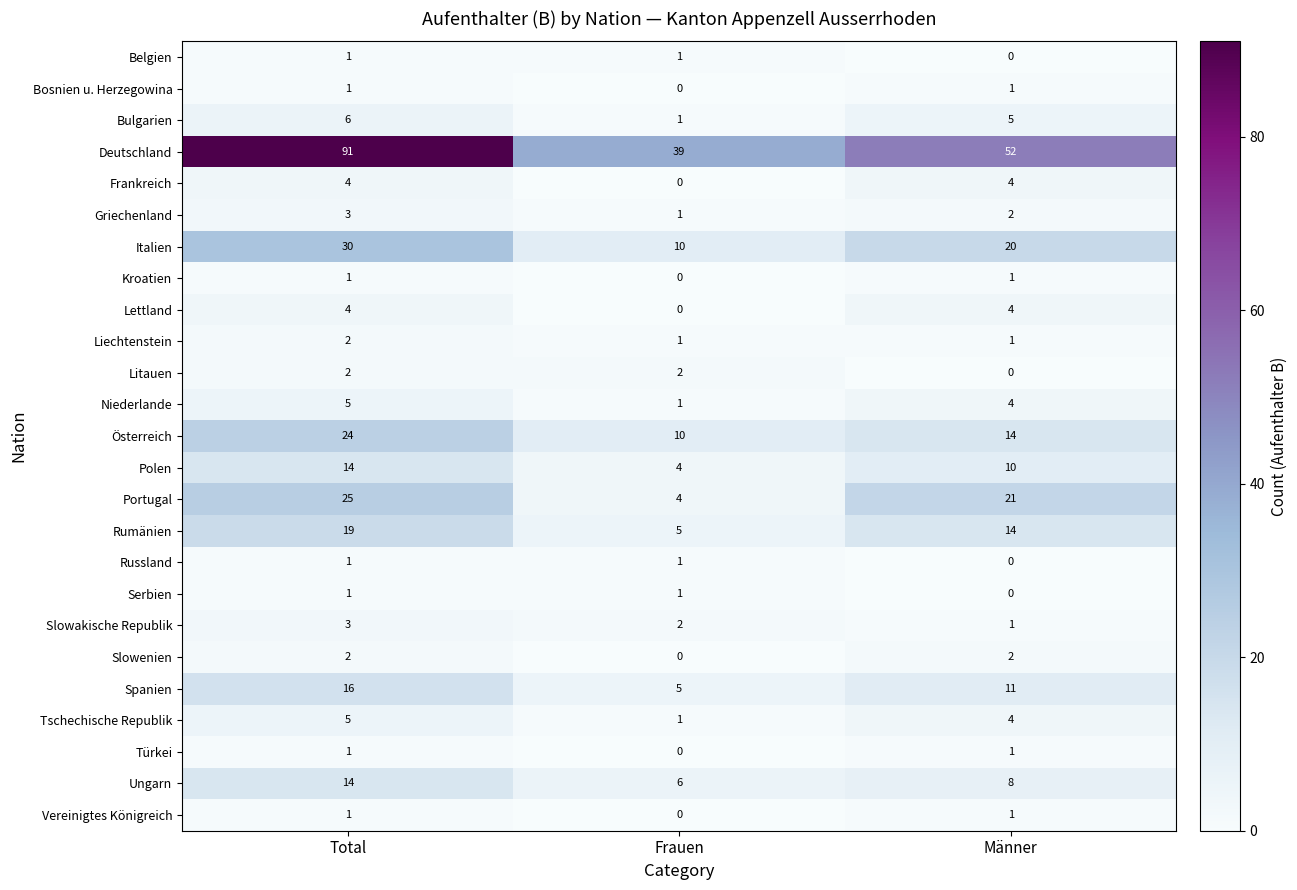

What is the average value of the Ungarn series?

9